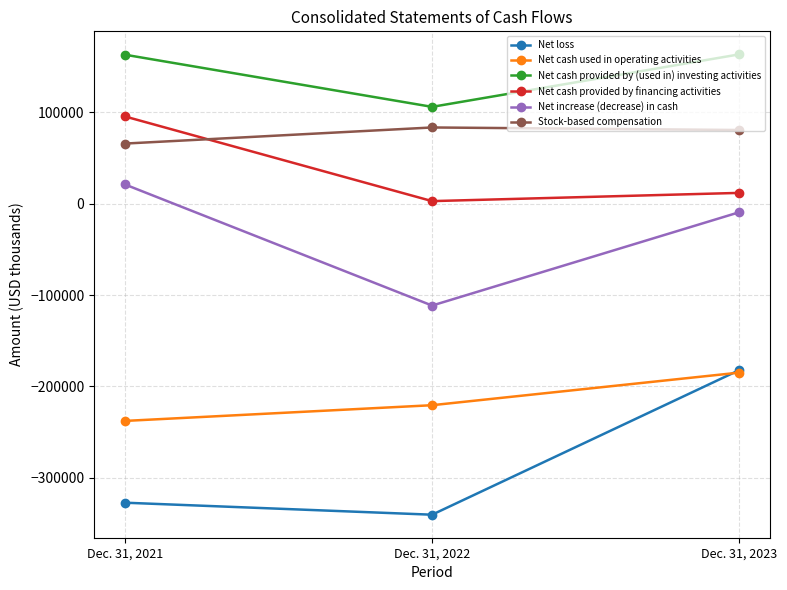

What is the sum of all Net cash provided by financing activities values?

110608